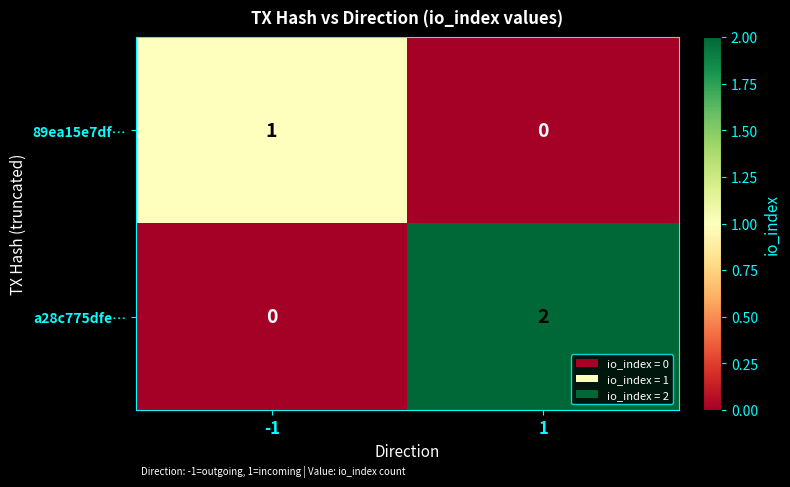

Rank the series at -1 from lowest to highest value.

a28c775dfe…, 89ea15e7df…